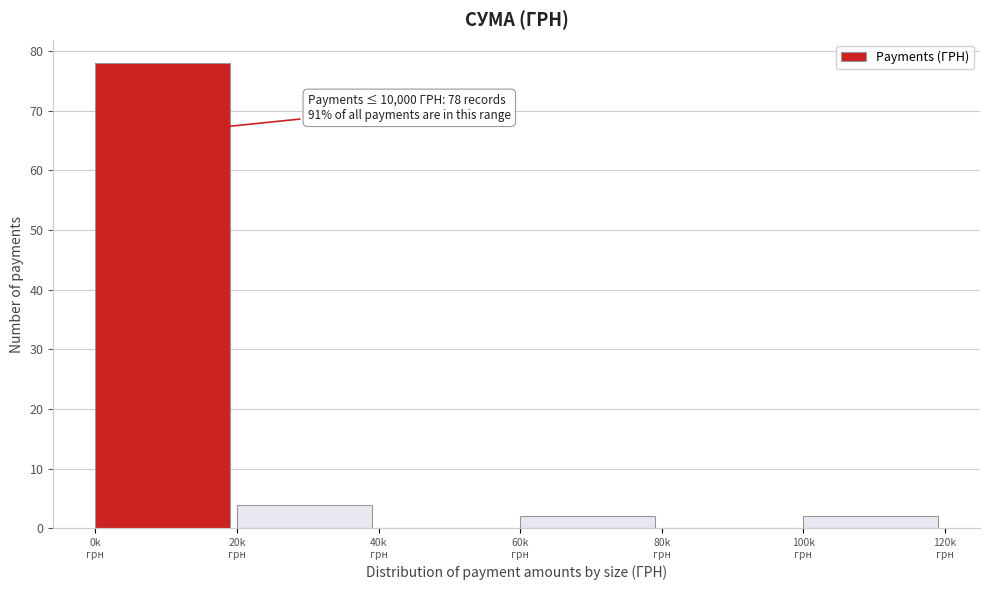

What is the maximum value shown in the chart?

78